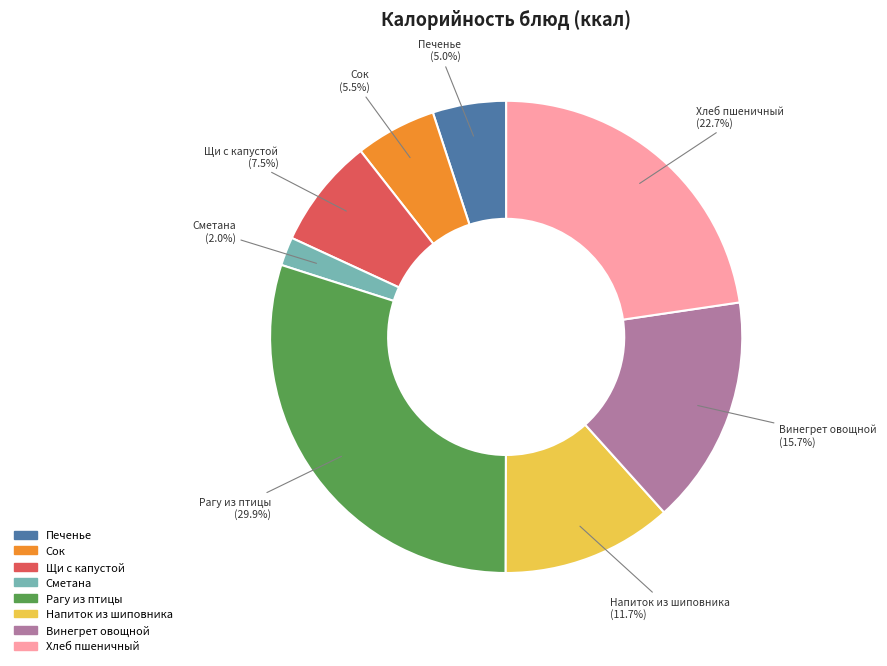

The Щи с капустой slice represents 19% of the pie. True or false?

False